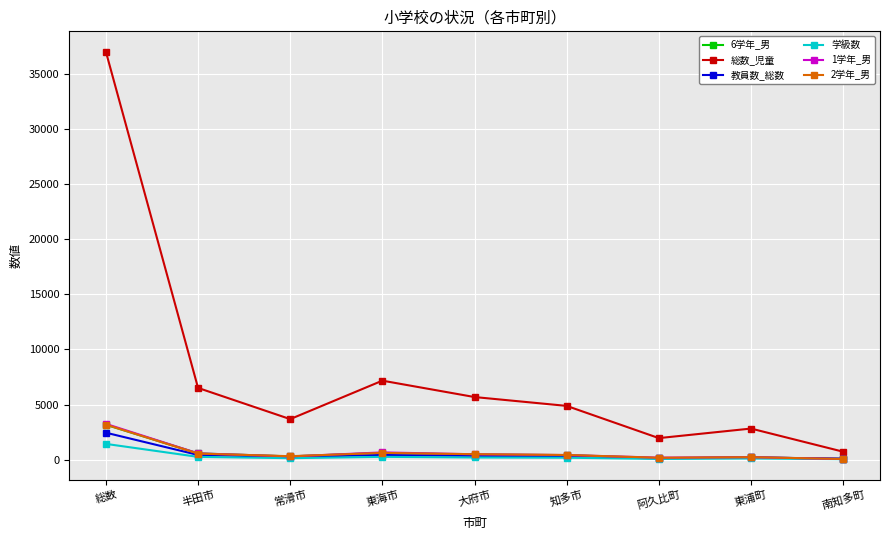

Which series has the widest spread of values?

総数_児童